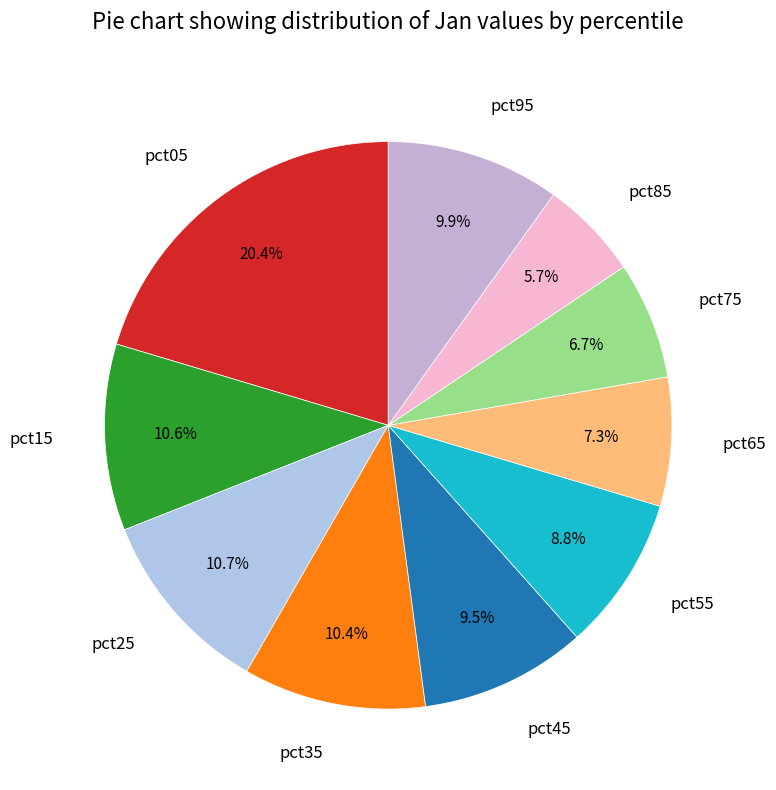

To the nearest percent, what portion does pct95 represent?

10%